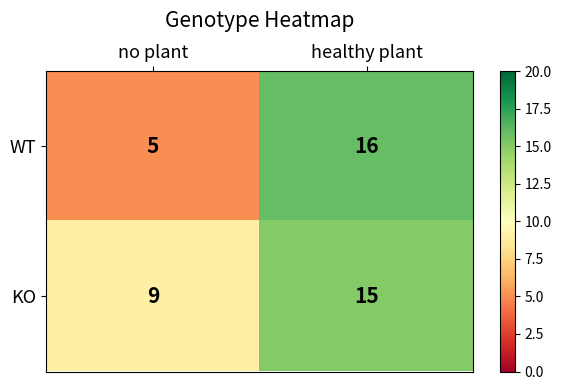

What value does the KO series have at no plant?

9